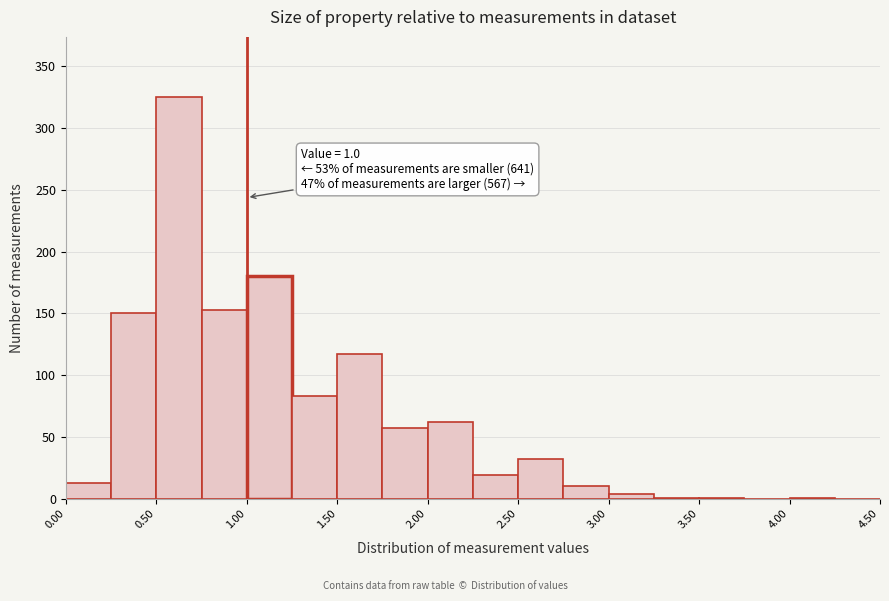

Which range on the x-axis has the tallest bar?

0.50 to 0.75